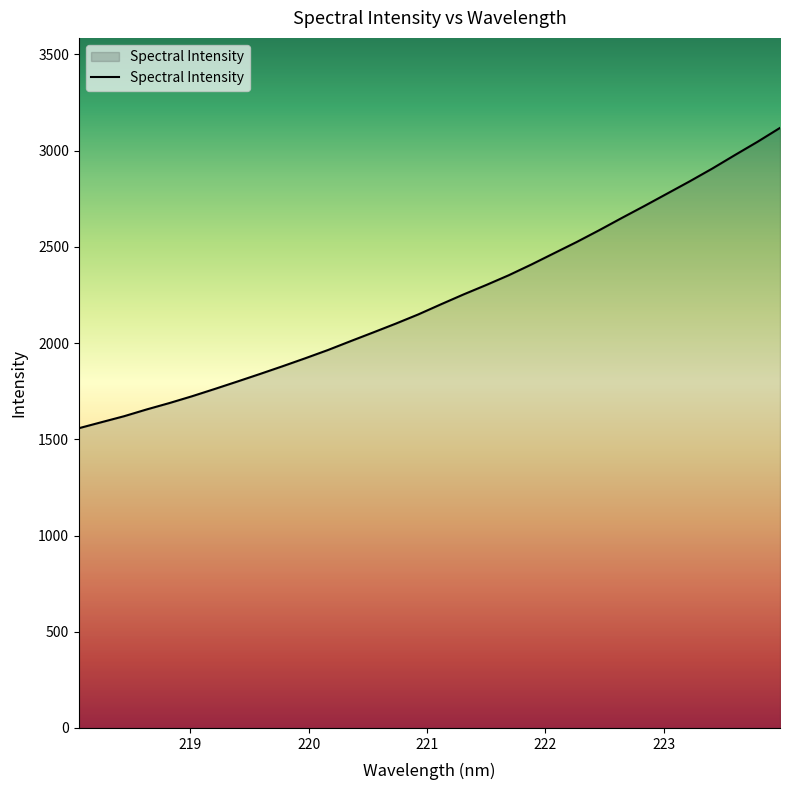

What is the difference between the maximum and minimum values?

1560.7